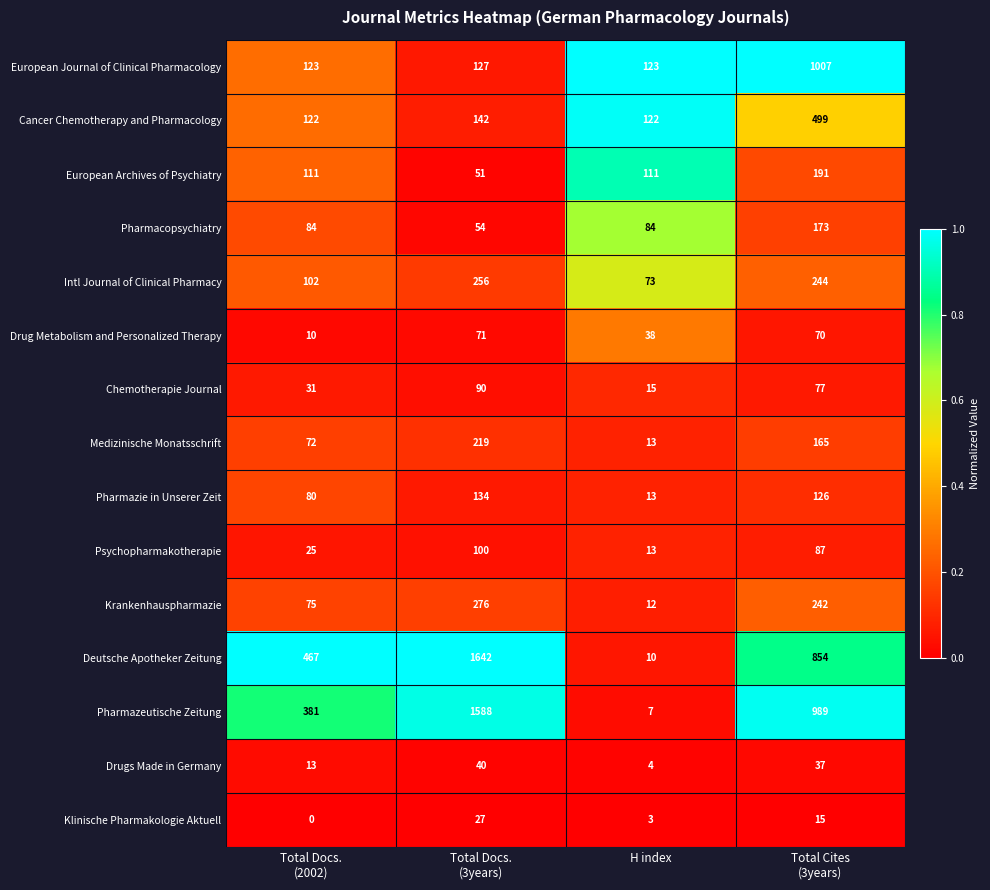

Is it true that Intl Journal of Clinical Pharmacy equals 73 at H index?

True